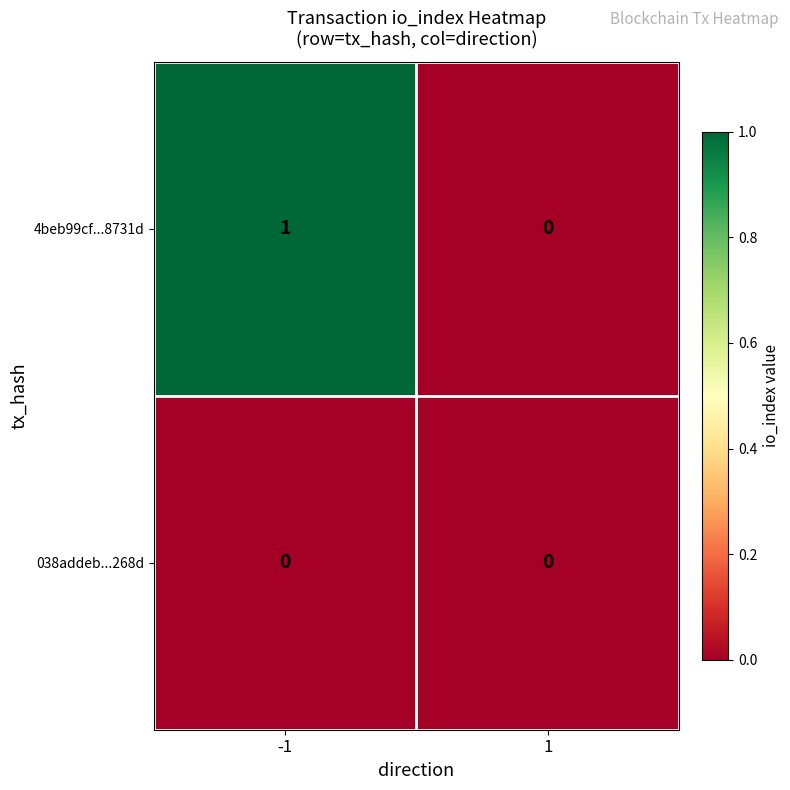

Between -1 and 1, which series saw the biggest shift?

4beb99cf...8731d